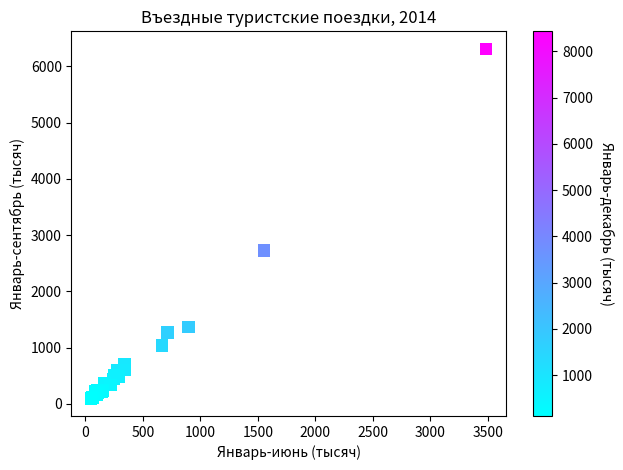

What Y value in the scatter plot is closest to 3203?

2723